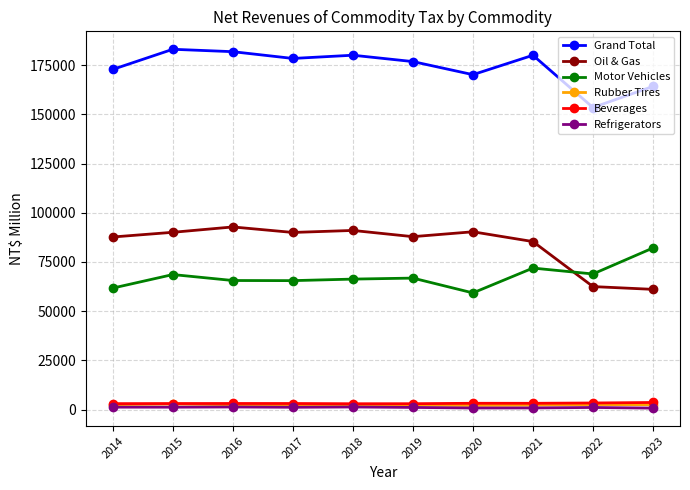

Which series has the largest total across all categories?

Grand Total